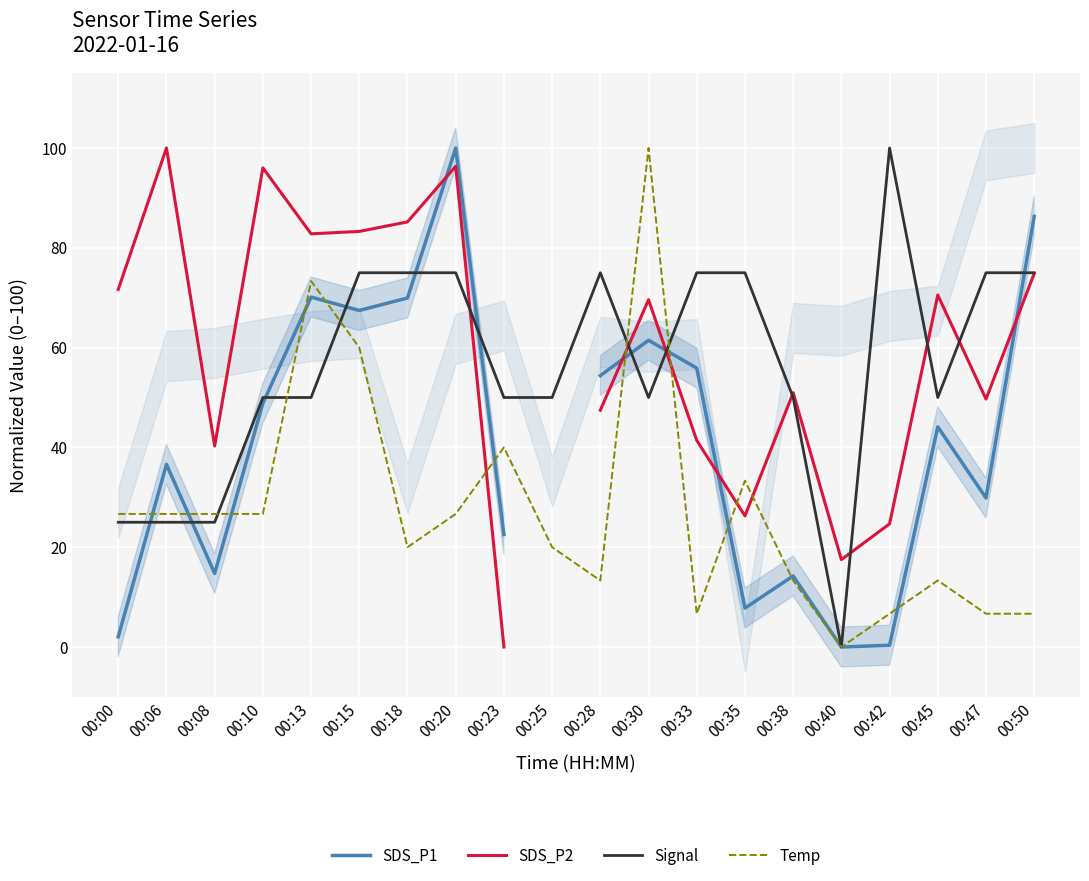

At how many categories does at least one series exceed 60?

15